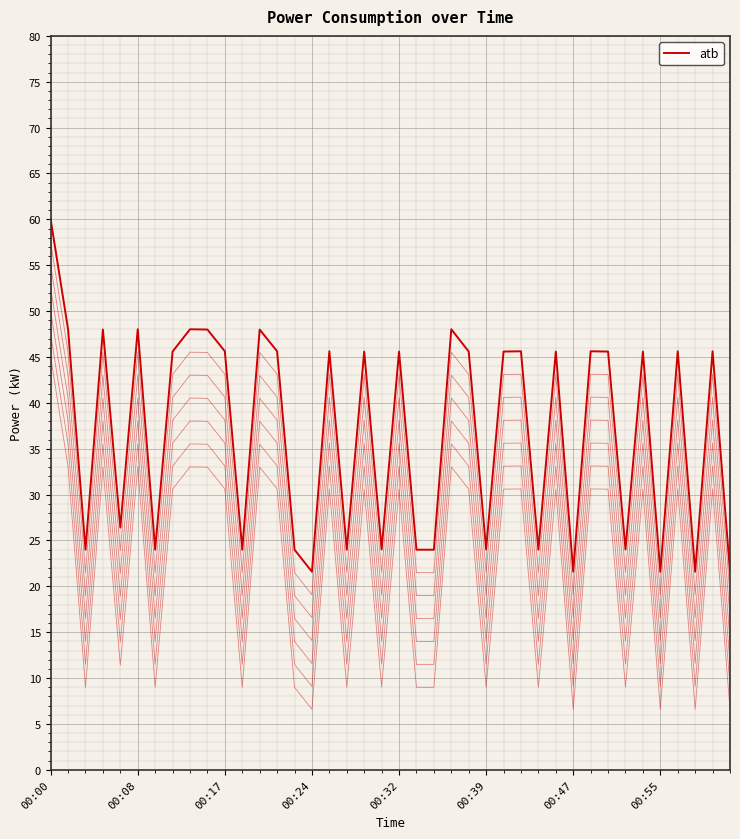

Is this an area chart (filled region under the line)?

No